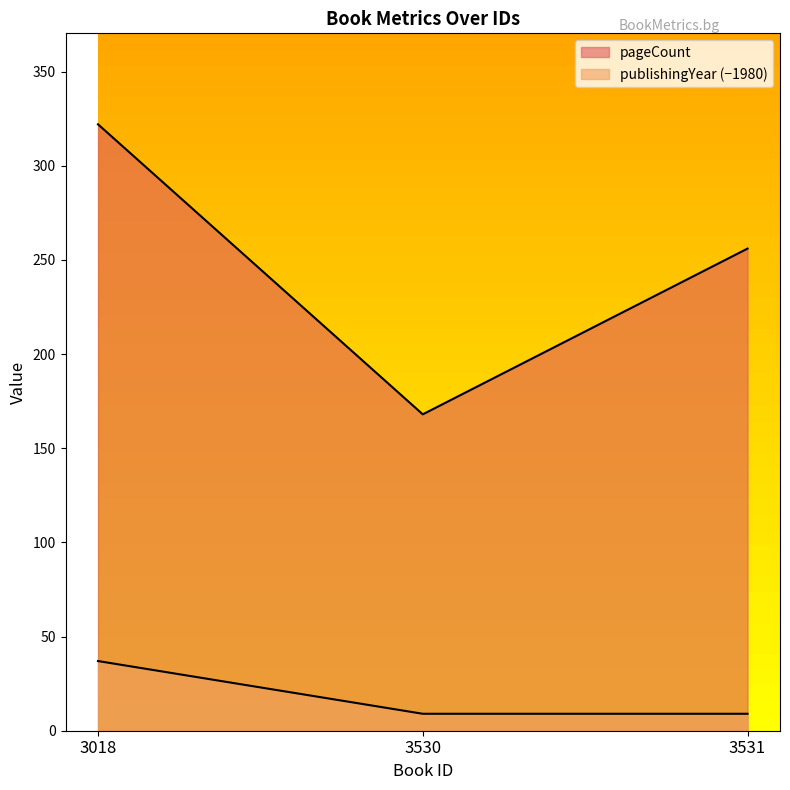

The value of pageCount at 3018 is 501. True or false?

False